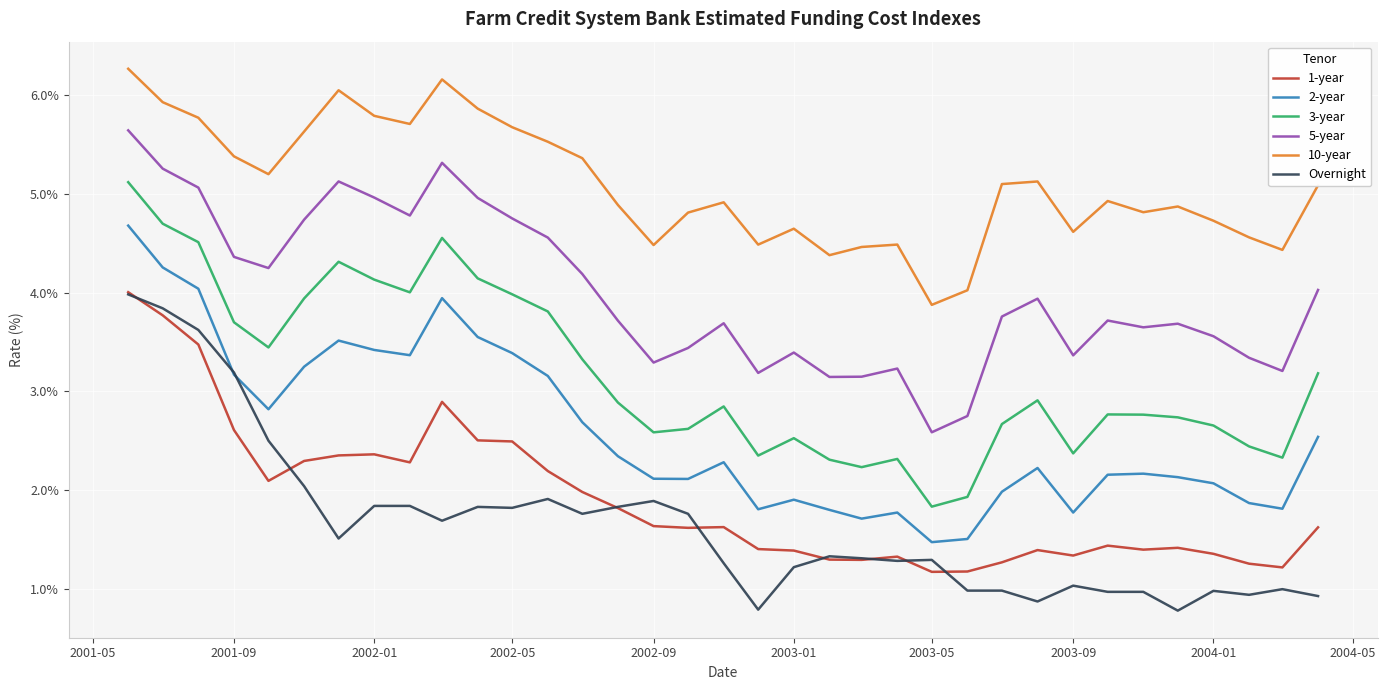

What is the minimum value shown in the chart?

0.8